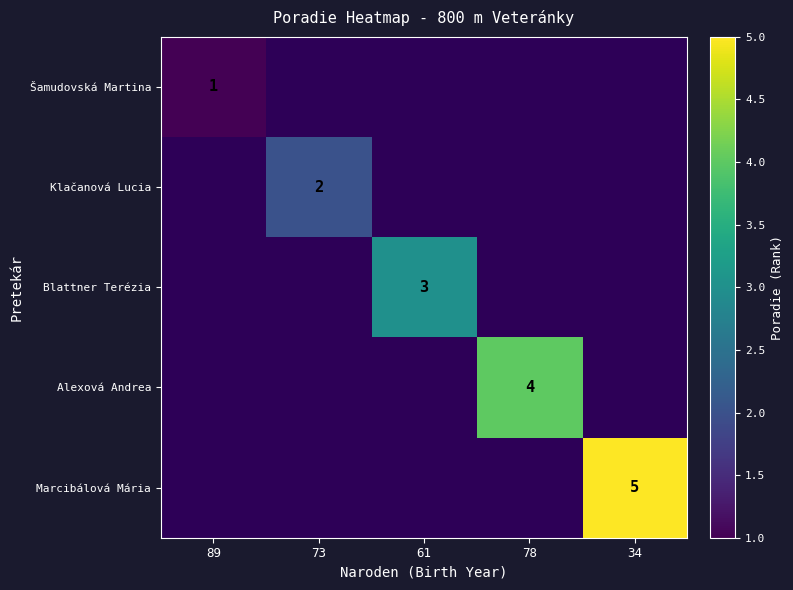

What value does the Alexová Andrea series have at 78?

4.0